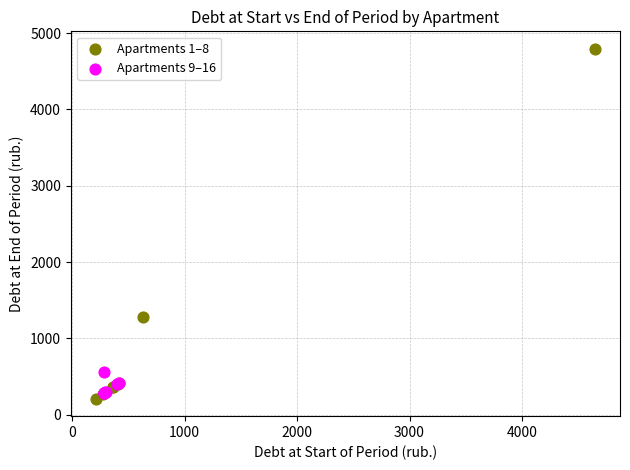

Which series has the widest spread of Y values?

Apartments 1–8